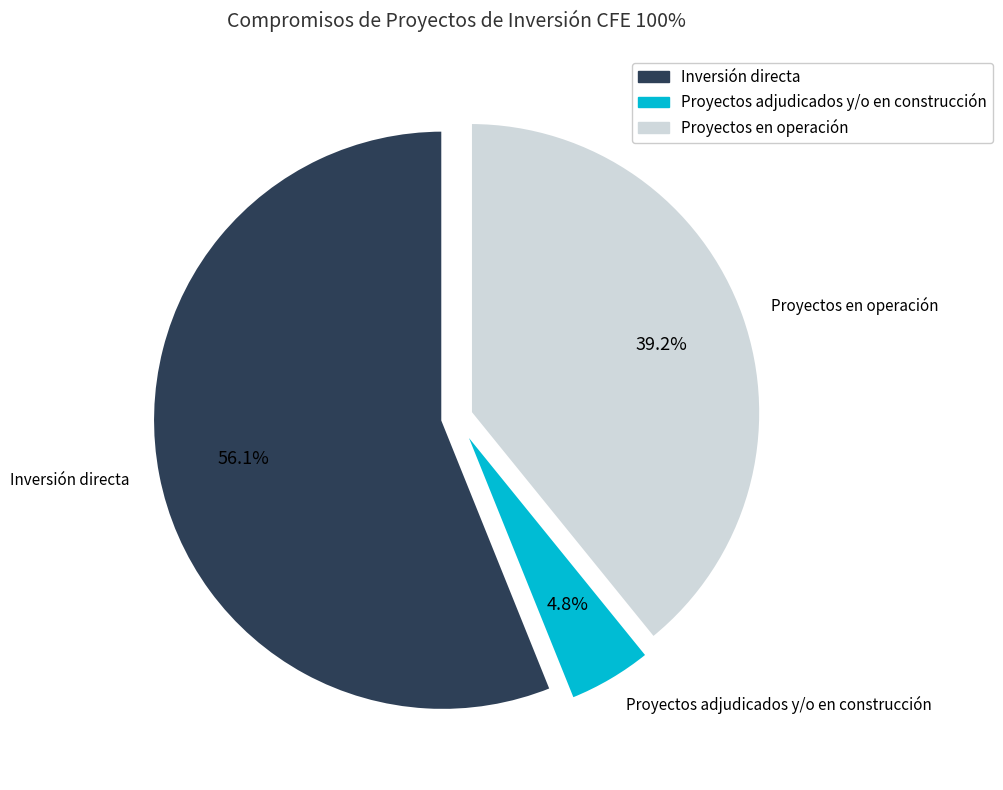

Which has a higher value, Proyectos adjudicados y/o en construcción or Proyectos en operación?

Proyectos en operación